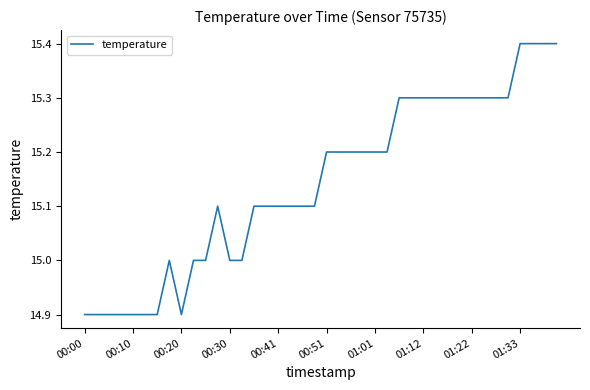

What is the difference between the maximum and minimum values?

0.5